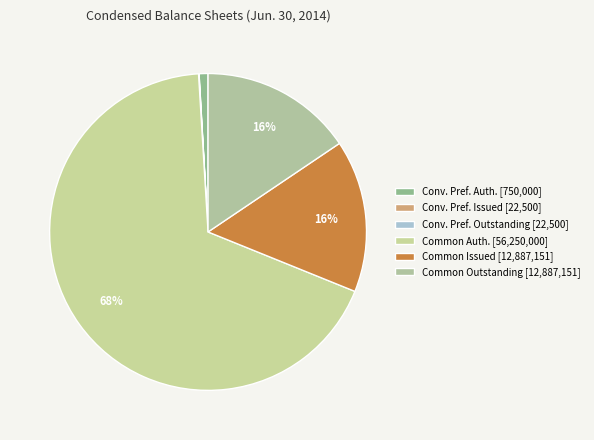

What is the largest slice in the pie chart?

Common Auth. [56,250,000]